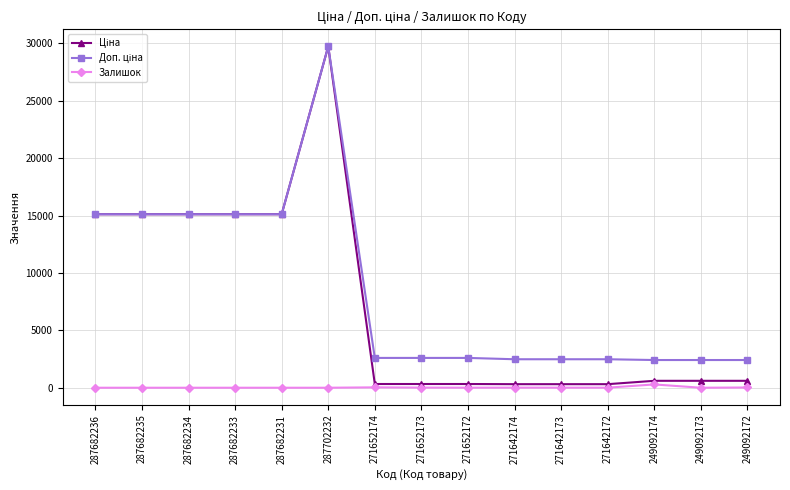

What is the label of the 2nd point from the right?

249092173